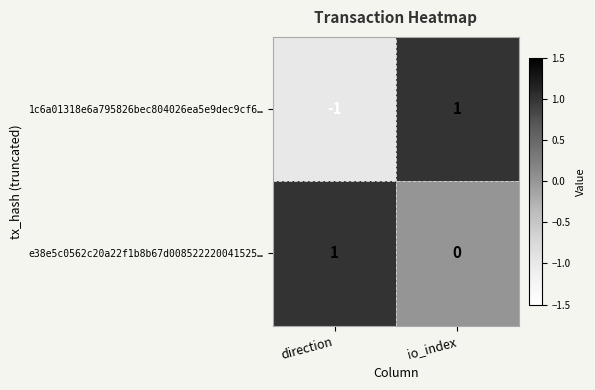

Reading left to right, what are all the values shown in this chart?

1c6a01318e6a795826bec804026ea5e9dec9cf6…: -1	1
e38e5c0562c20a22f1b8b67d008522220041525…: 1	0